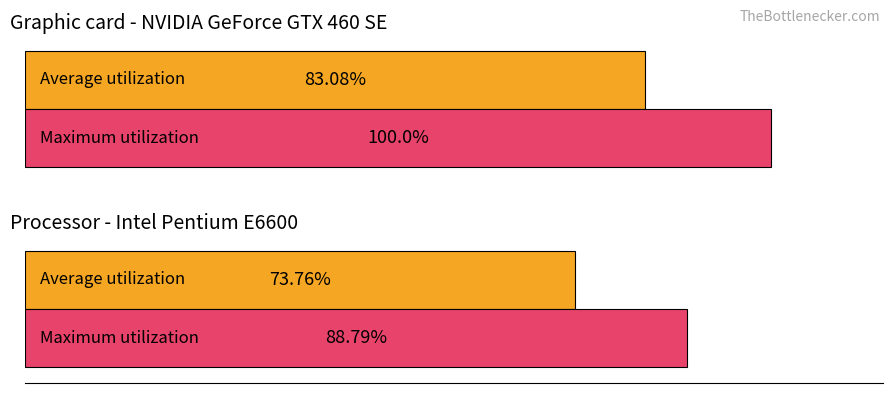

How many series are shown in this chart?

2